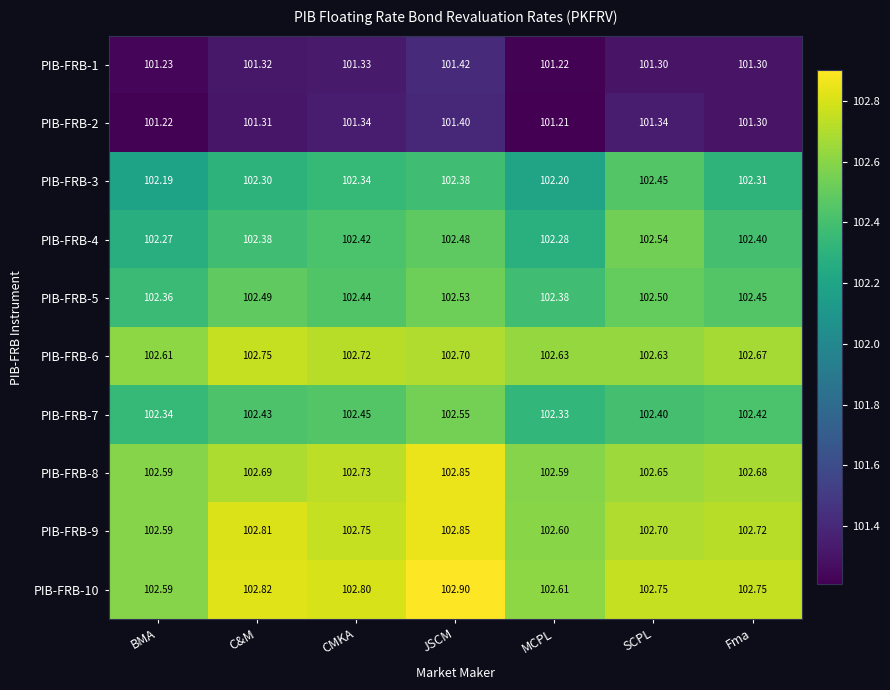

At which label is PIB-FRB-1 closest to 101?

MCPL